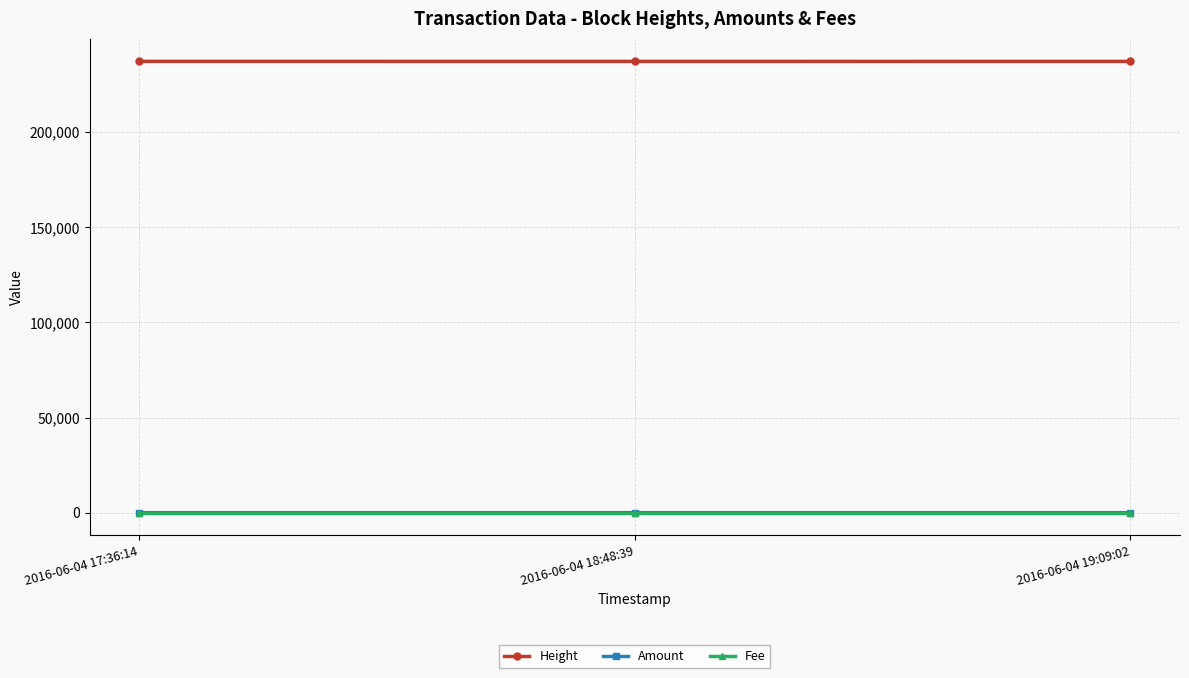

The value of Fee at 2016-06-04 19:09:02 is 1. True or false?

True